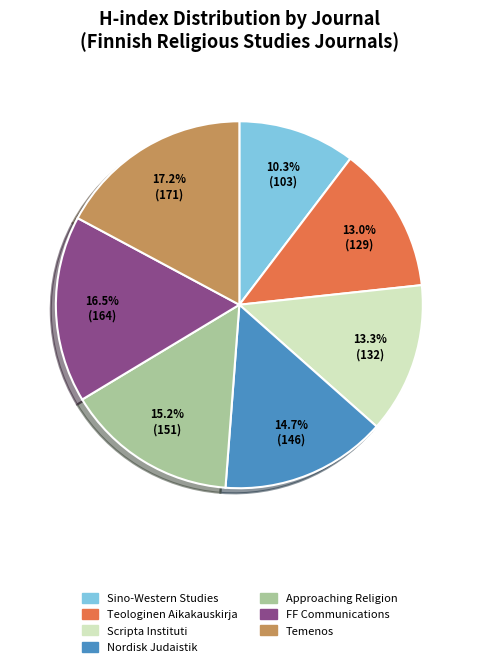

Is there any slice that represents more than half of the pie?

No